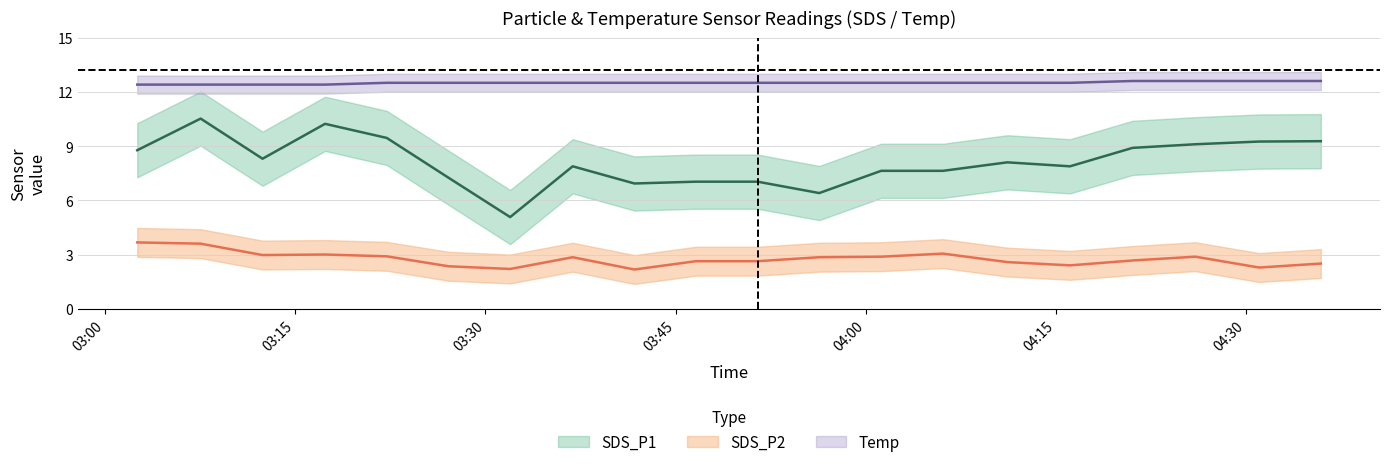

What is the minimum value for SDS_P2?

2.2